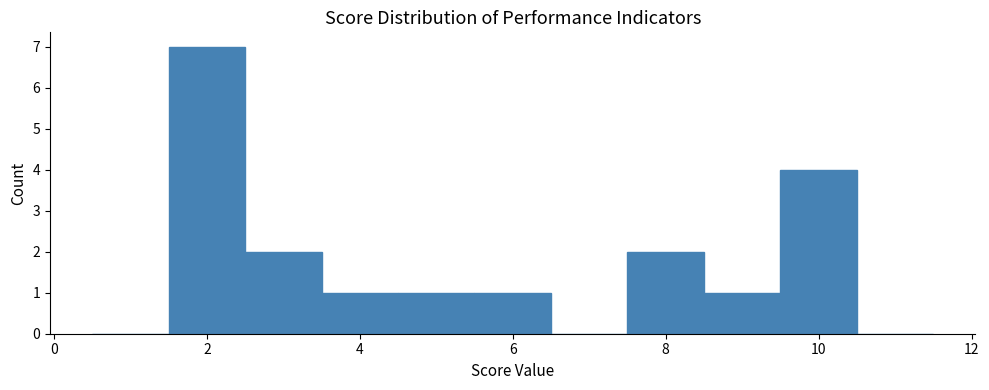

Over which range of the x-axis is the bar tallest?

1.5 to 2.5